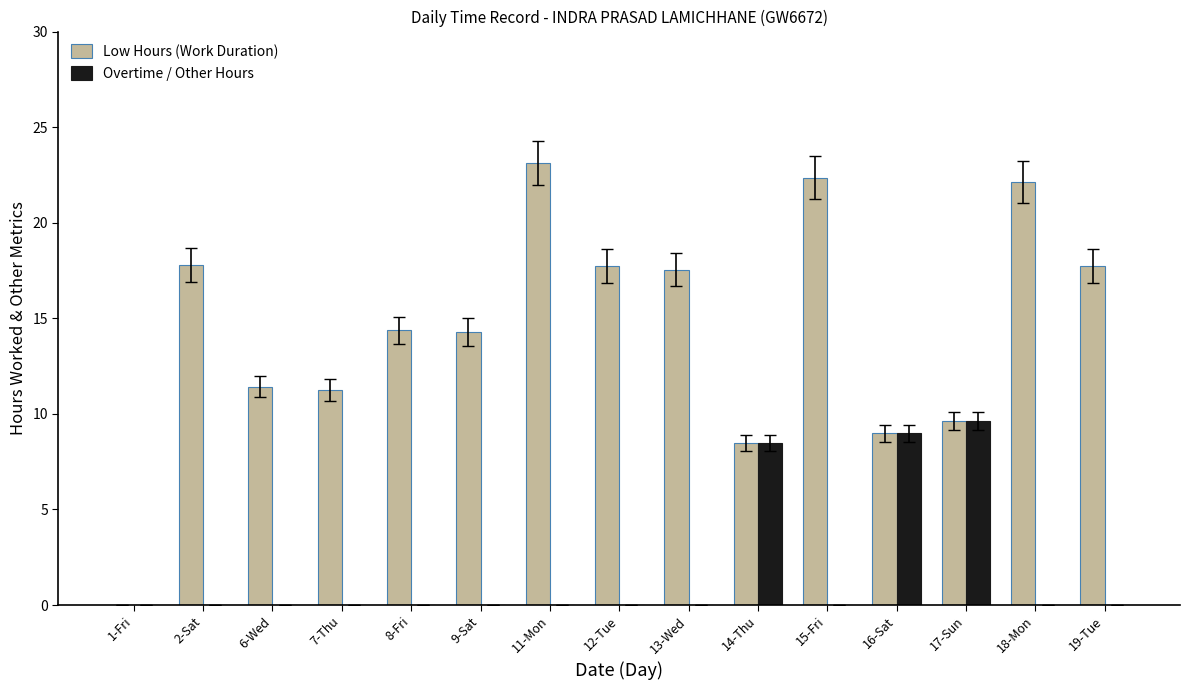

What is the sum of all Low Hours (Work Duration) values?

216.9